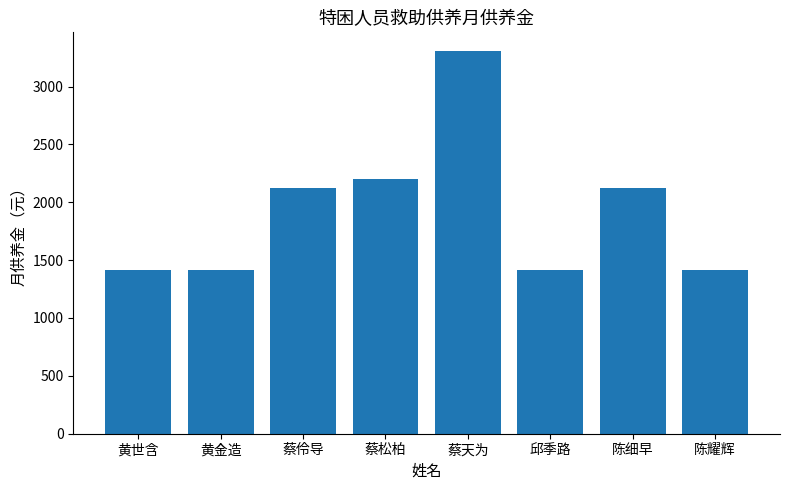

What is the value of the 5th bar from the left?

3303